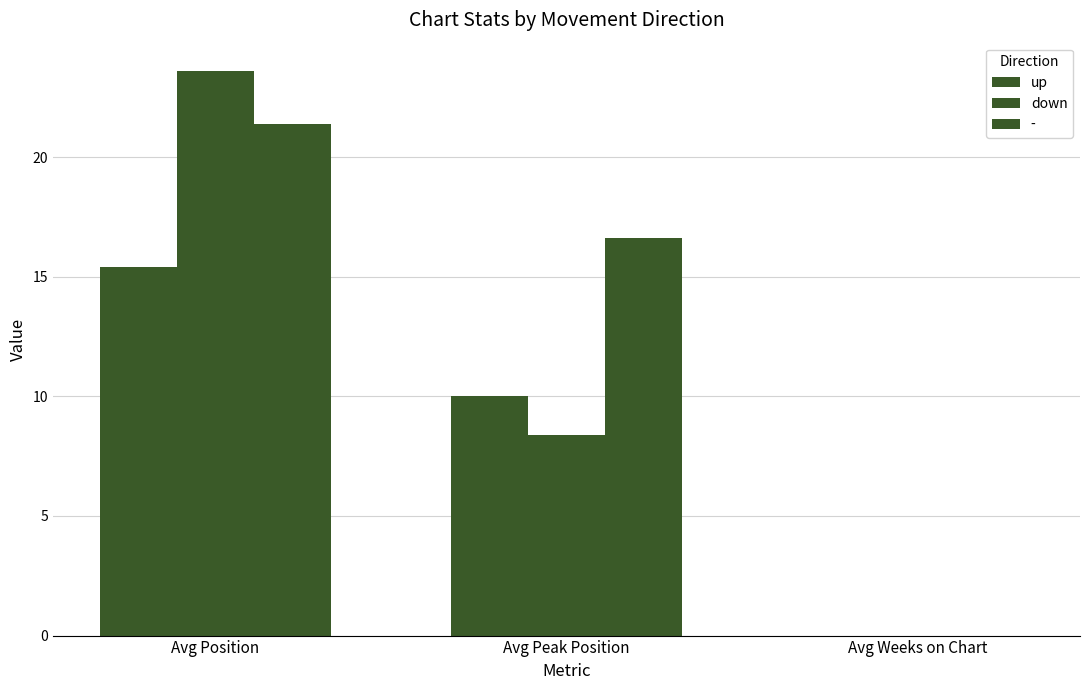

How many series are shown in this chart?

3